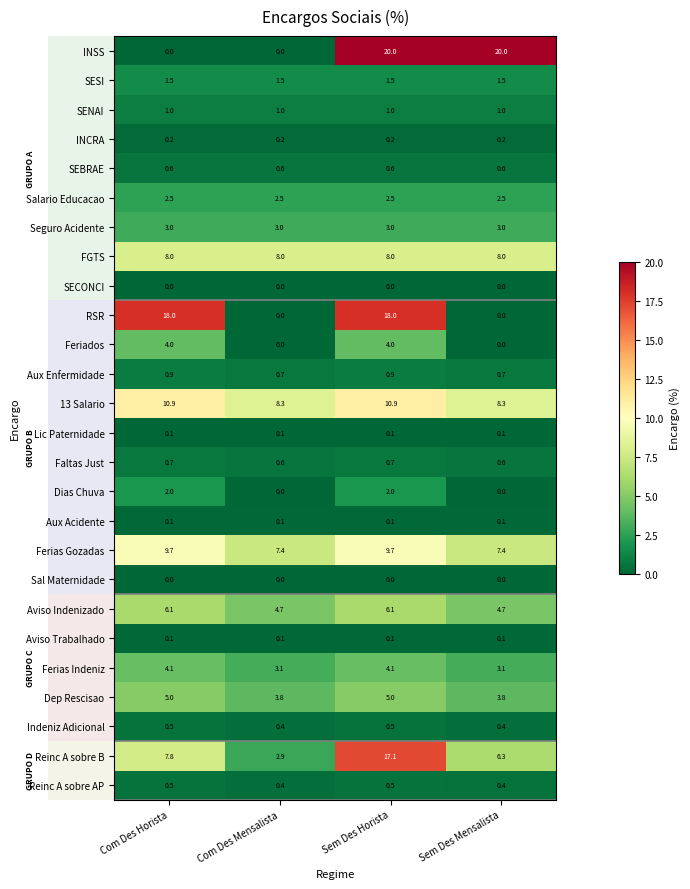

What is the difference between the highest and lowest values at Sem Des Mensalista?

20.0